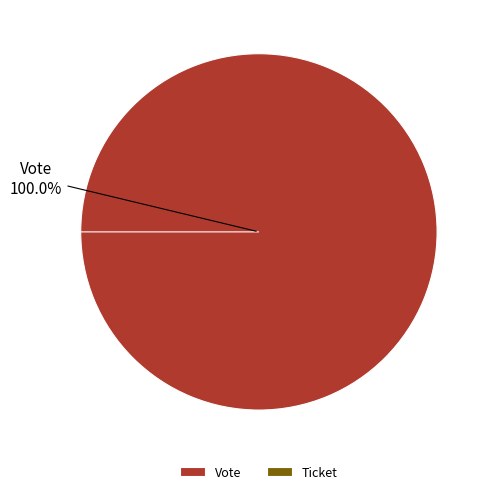

How many slices are in this pie chart?

2